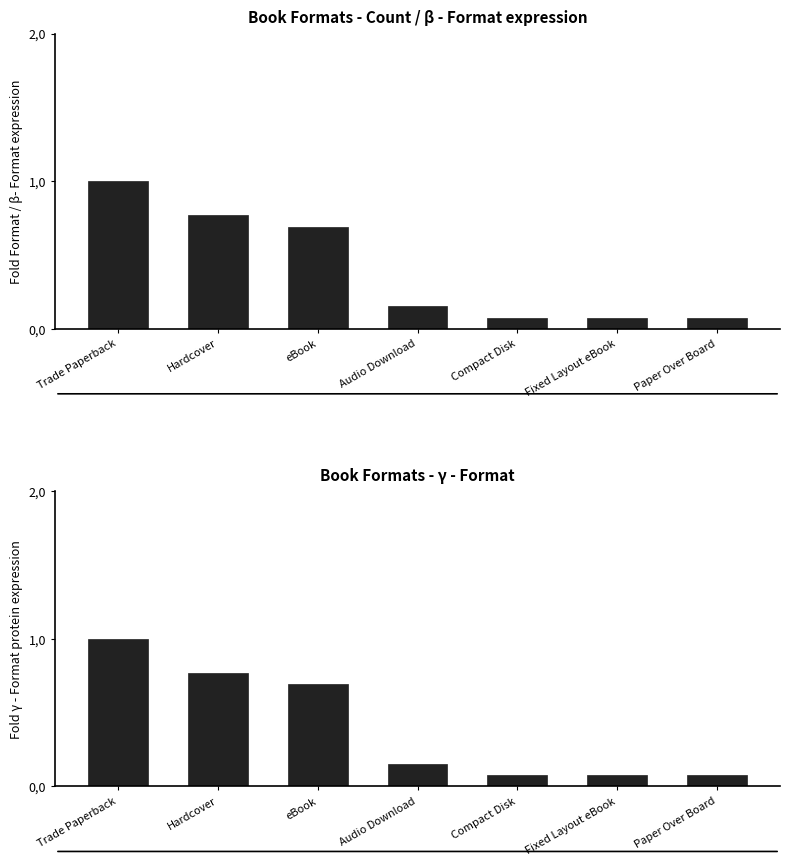

What is the average value of the Fold γ - Format expression series?

0.4